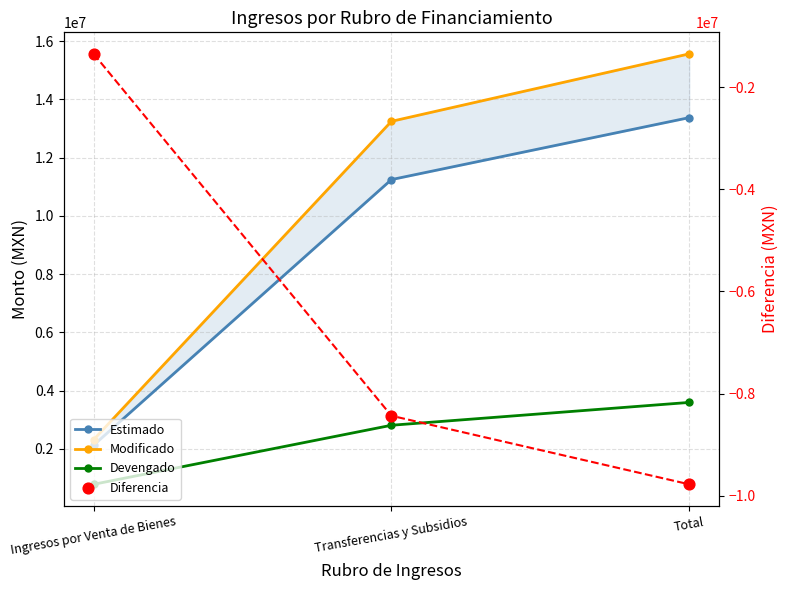

At how many categories does at least one series exceed 14532013?

1